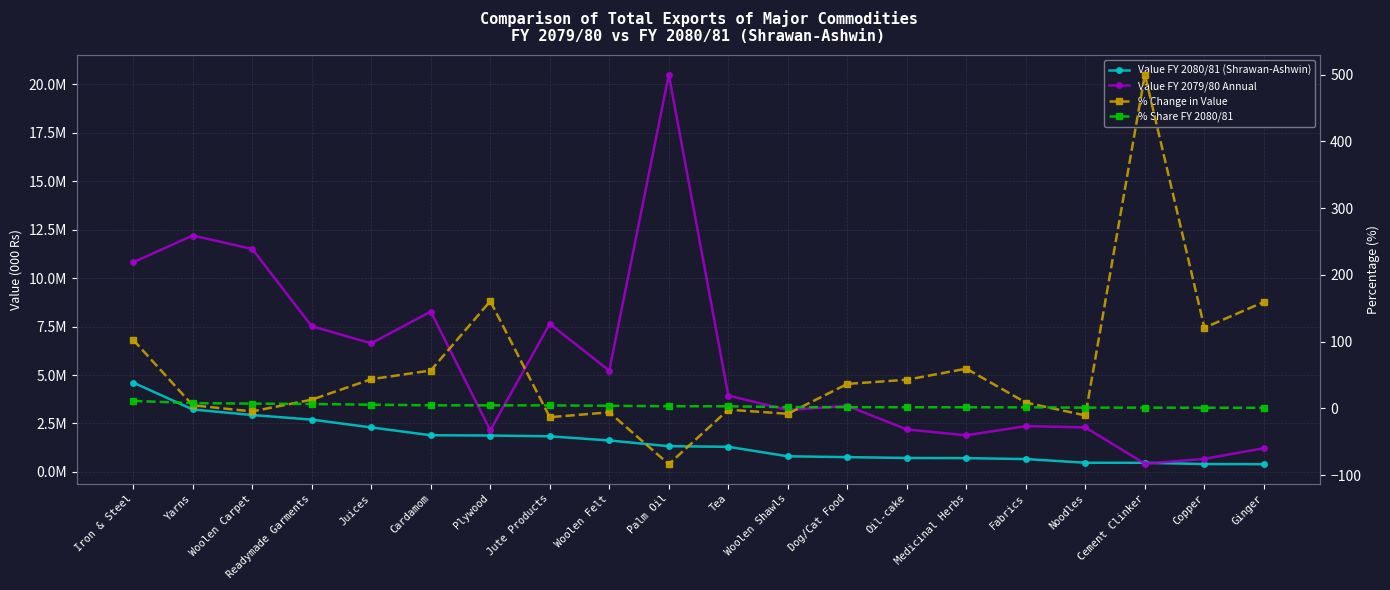

Which series has the largest total across all categories?

Value FY 2079/80 Annual